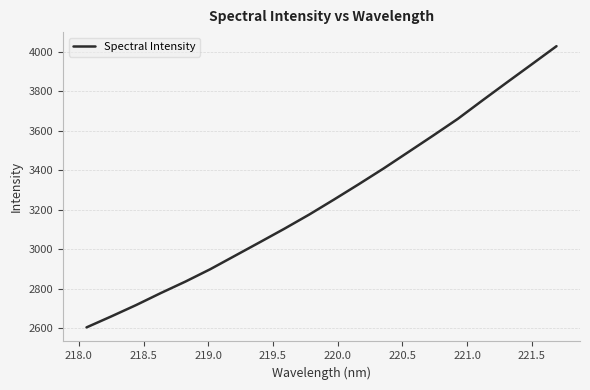

What is the minimum value shown in the chart?

2604.0